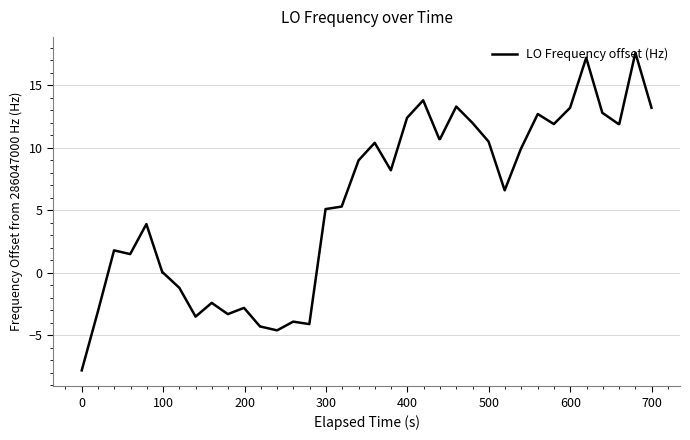

Count the number of categories in the chart.

40